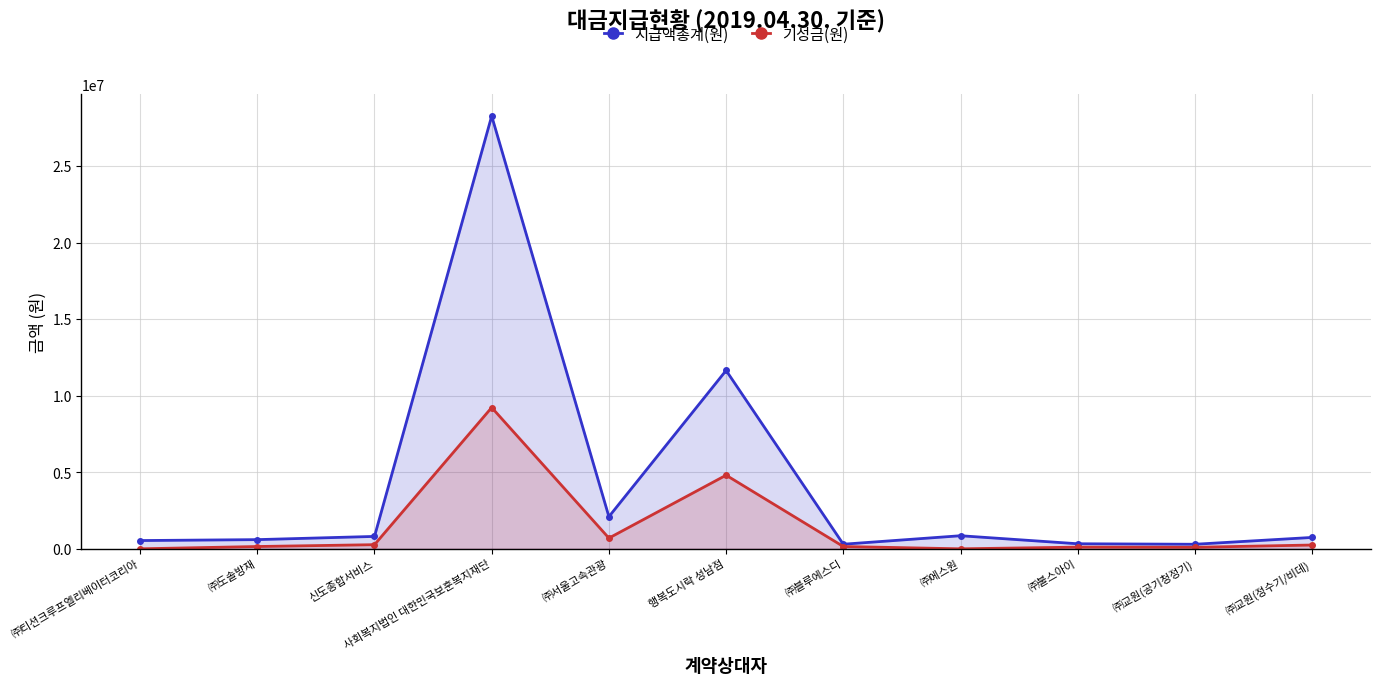

In 기성금(원), how many points are higher than both neighbors (excluding endpoints)?

3